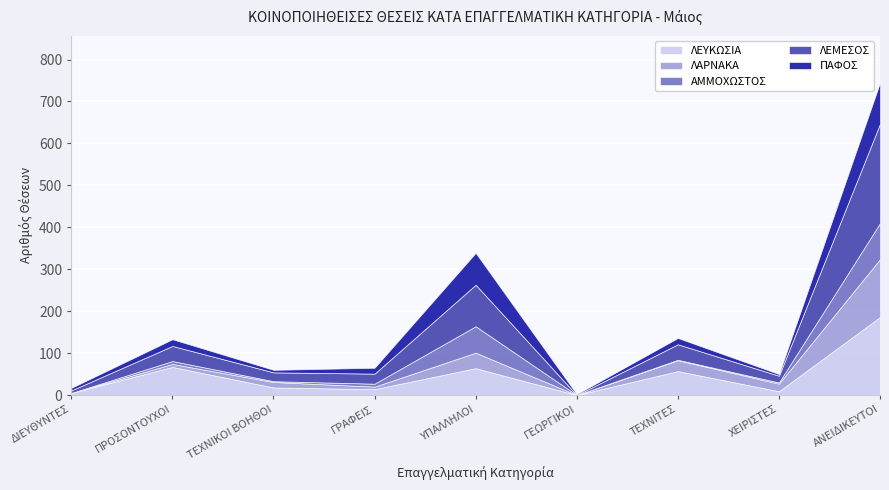

The ΑΜΜΟΧΩΣΤΟΣ series shows 63 at ΥΠΑΛΛΗΛΟΙ. True or false?

True